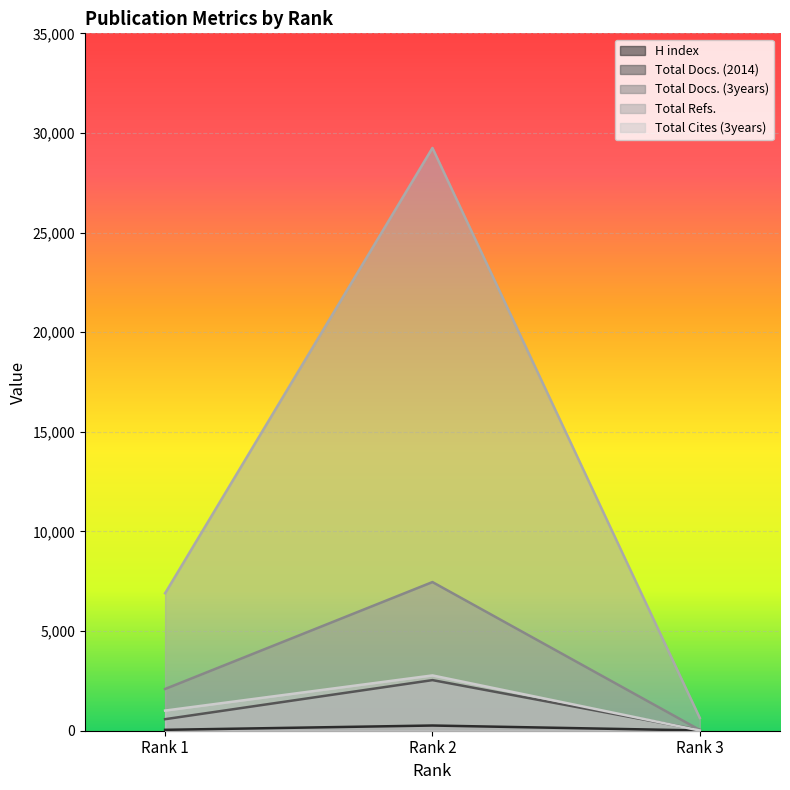

Reading right to left, extract all data points from this chart.

H index: 14	261	45
Total Docs. (2014): 36	2540	579
Total Docs. (3years): 37	7461	2095
Total Refs.: 641	29248	6899
Total Cites (3years): 10	2775	1011